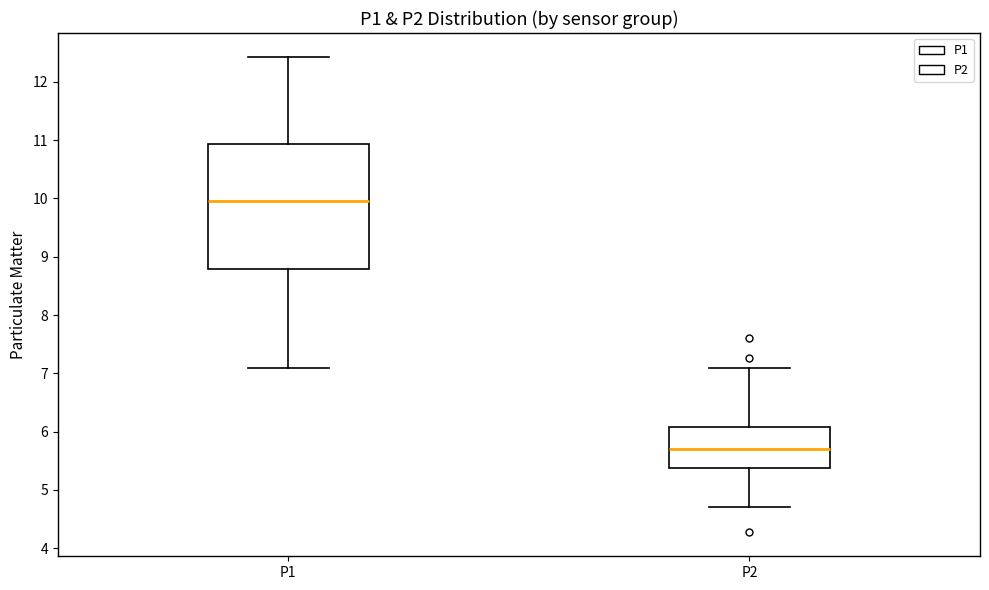

Comparing the boxes themselves (not the whiskers), which one is the tallest?

P1